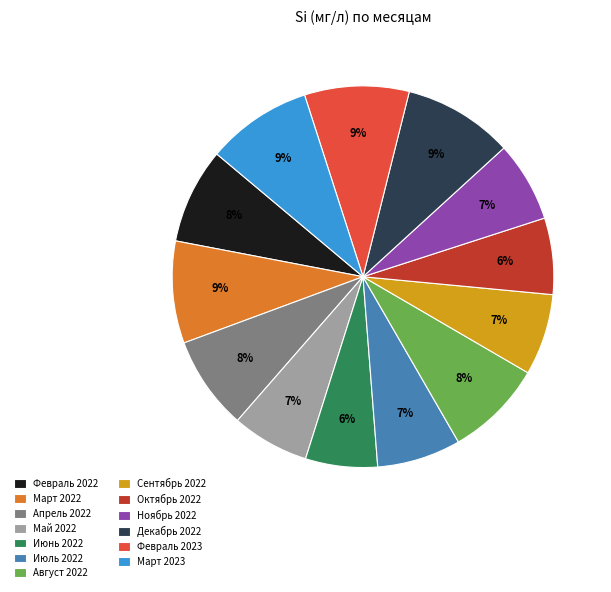

To the nearest percent, what percentage of the pie is Август 2022?

8%